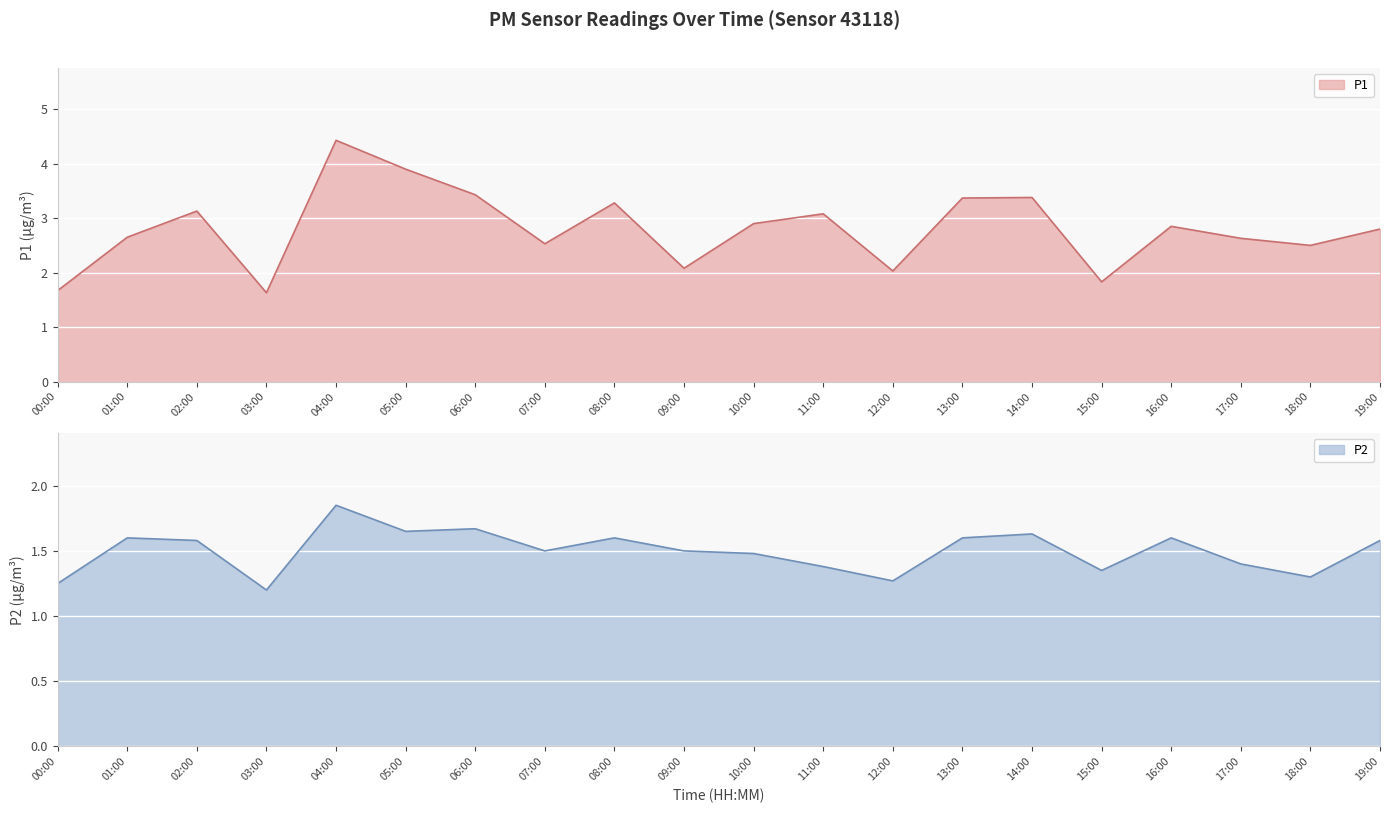

The P1 series shows 1.6 at 03:00. True or false?

True